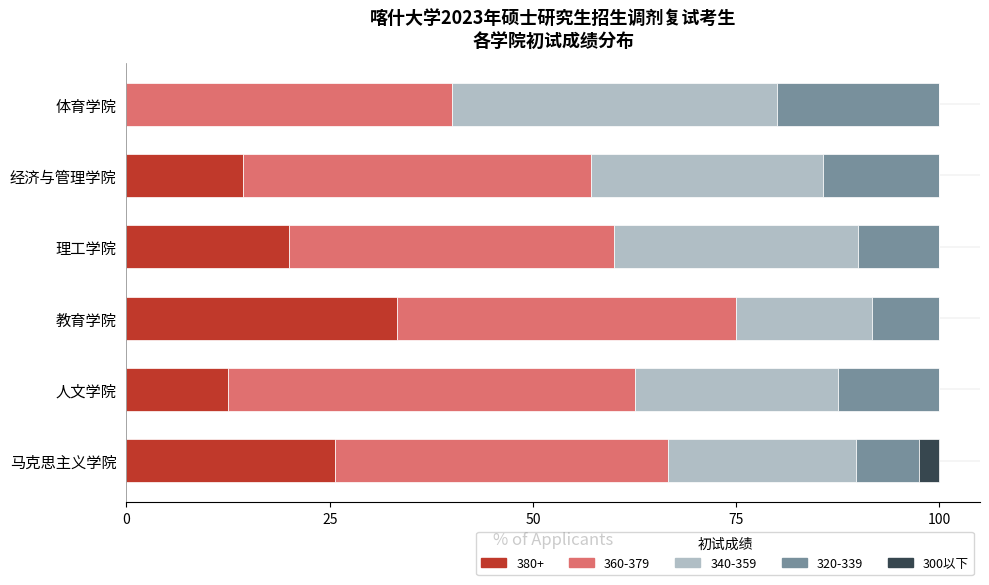

What is the sum of all 380+ values?

105.8